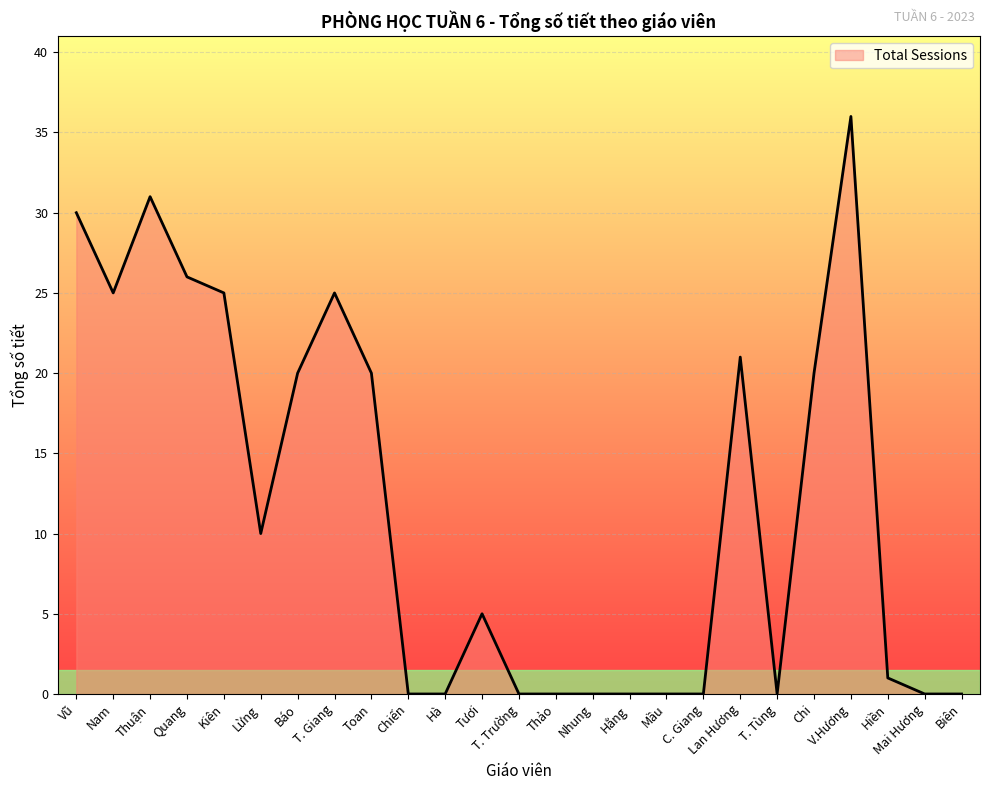

Where is the first local maximum?

Thuận